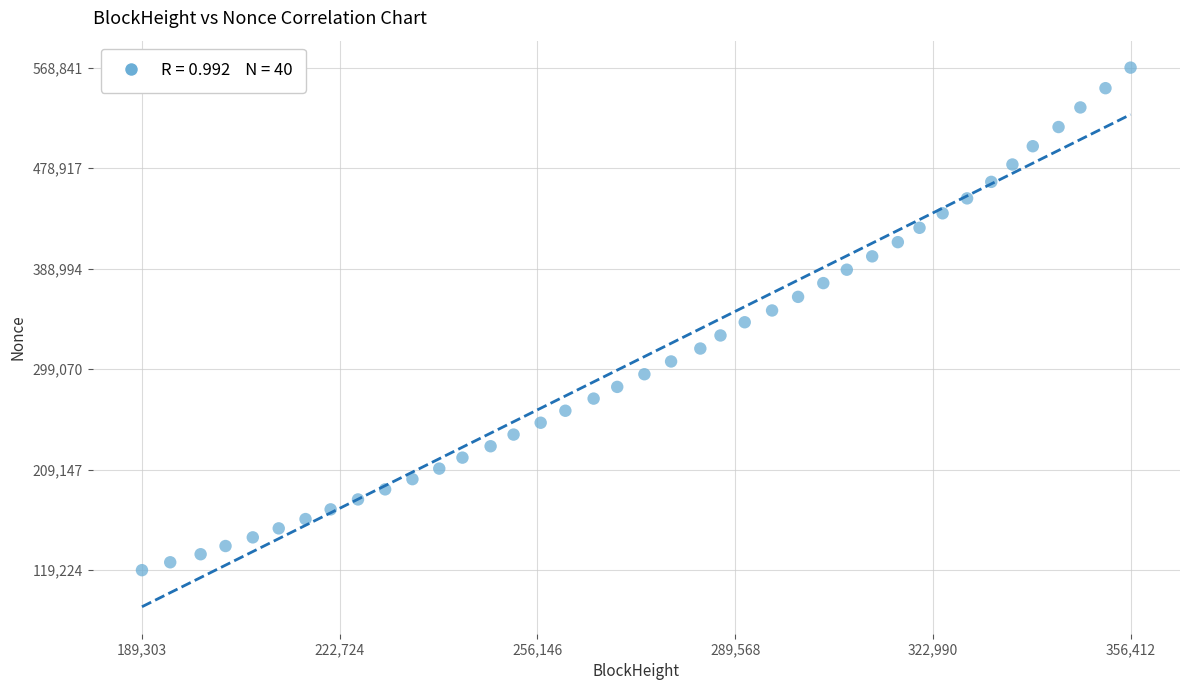

What is the range of Y values (max minus min)?

449617